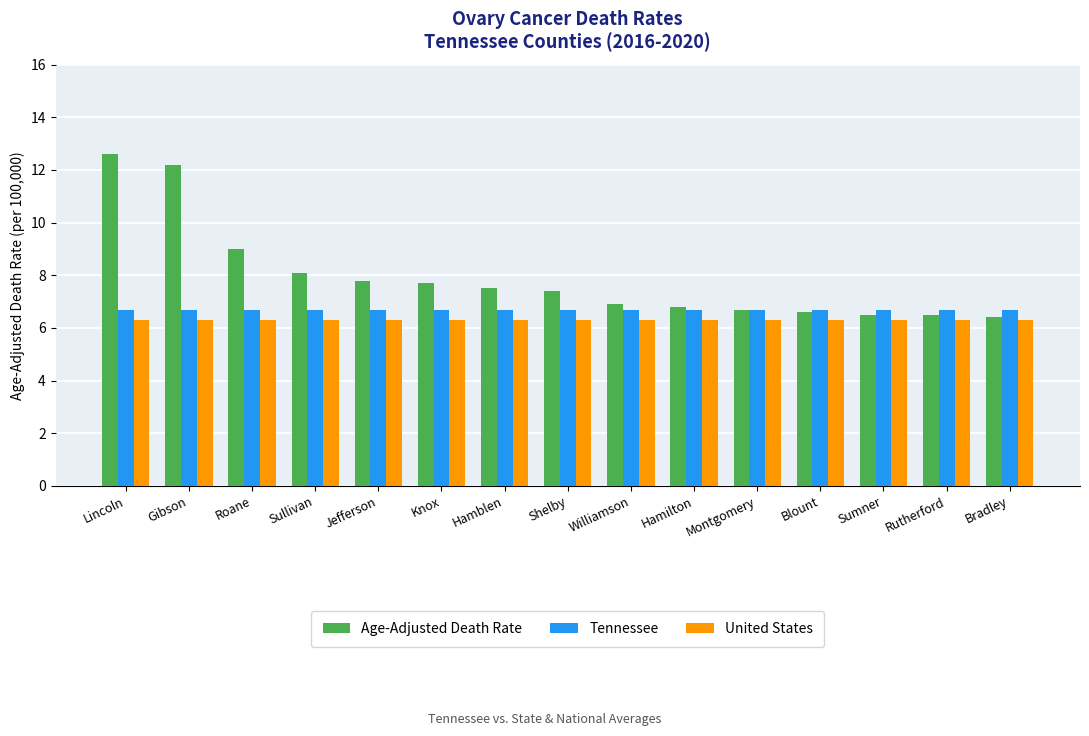

Is it true that United States equals 6.3 at Roane?

True